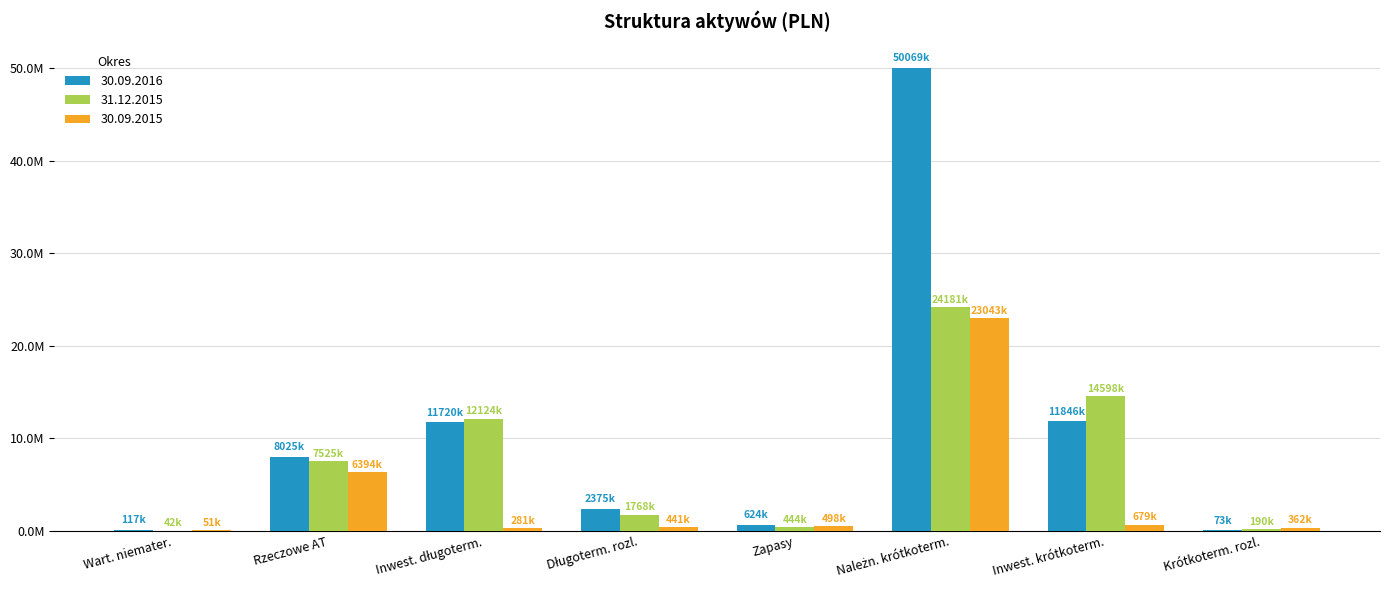

What is the label of the 8th bar from the left?

Krótkoterm. rozl.